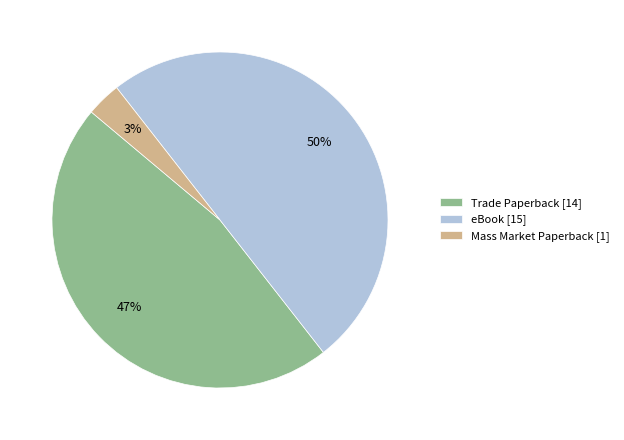

Which has a higher value, Mass Market Paperback or eBook?

eBook